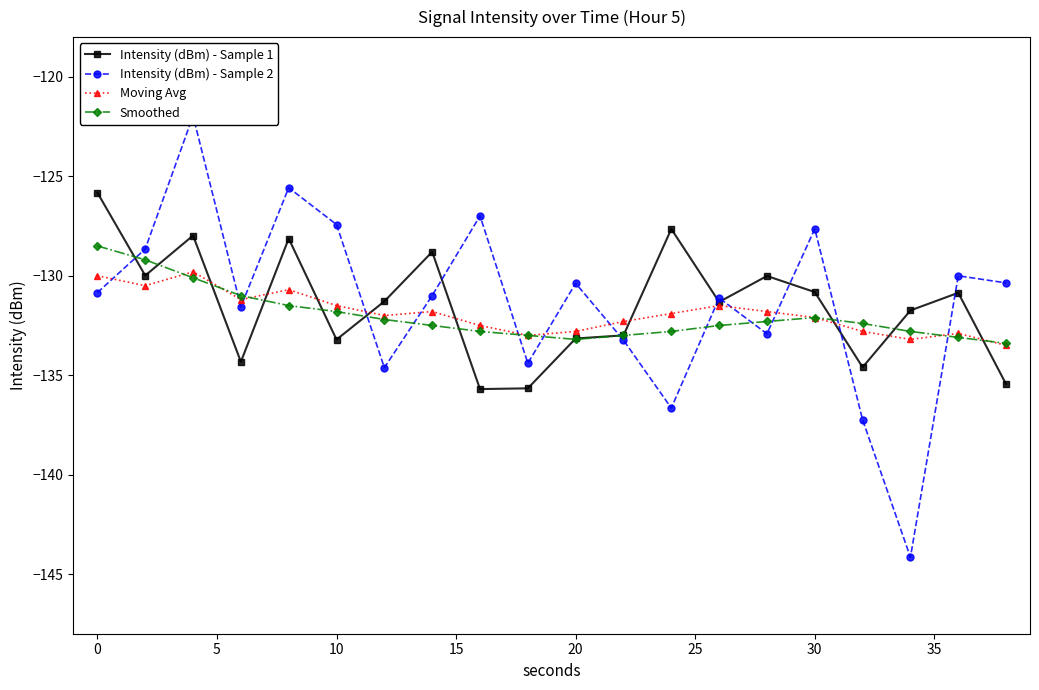

What is the maximum value for Moving Avg?

-129.8